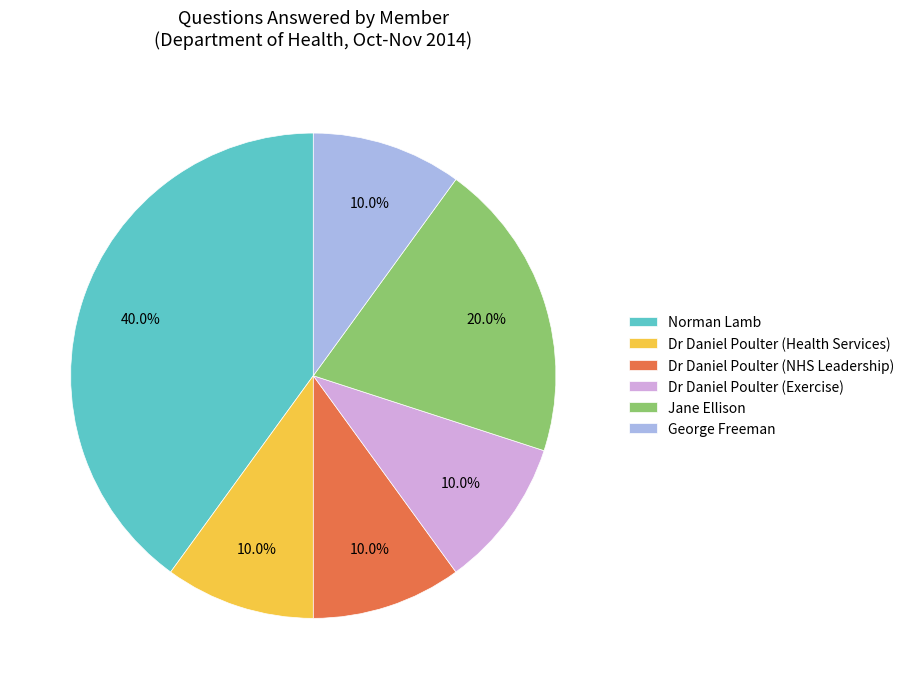

To the nearest percent, what percentage of the pie is George Freeman?

10%